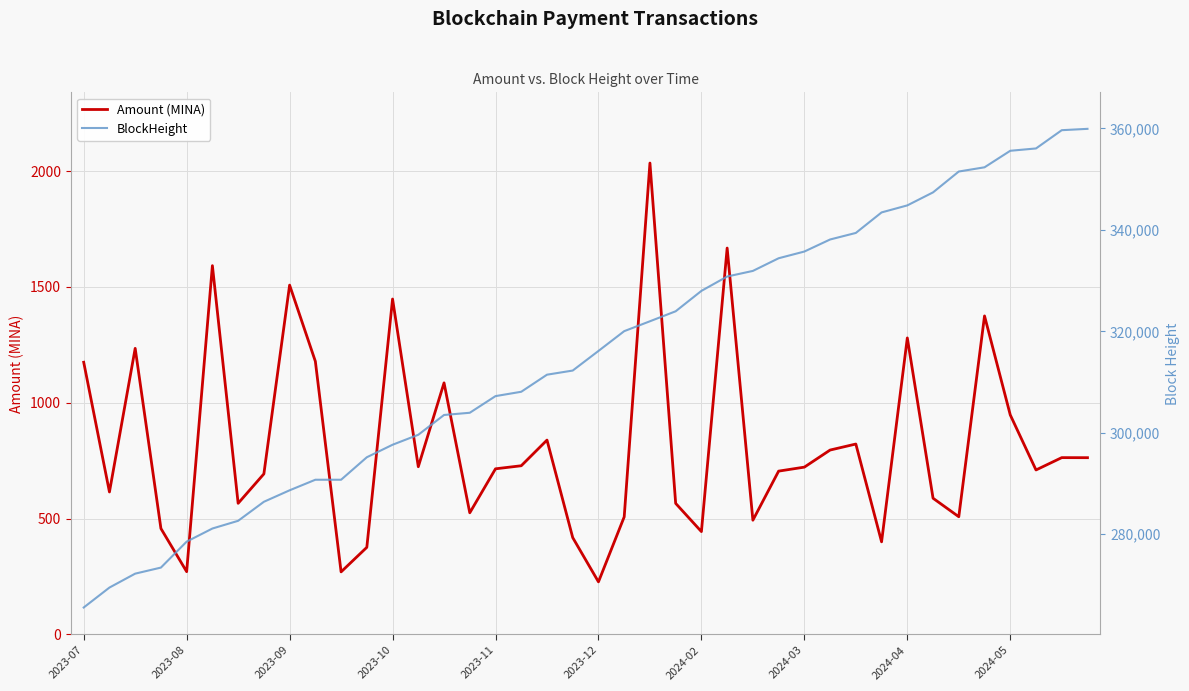

What is the minimum value for Amount (MINA)?

227.0